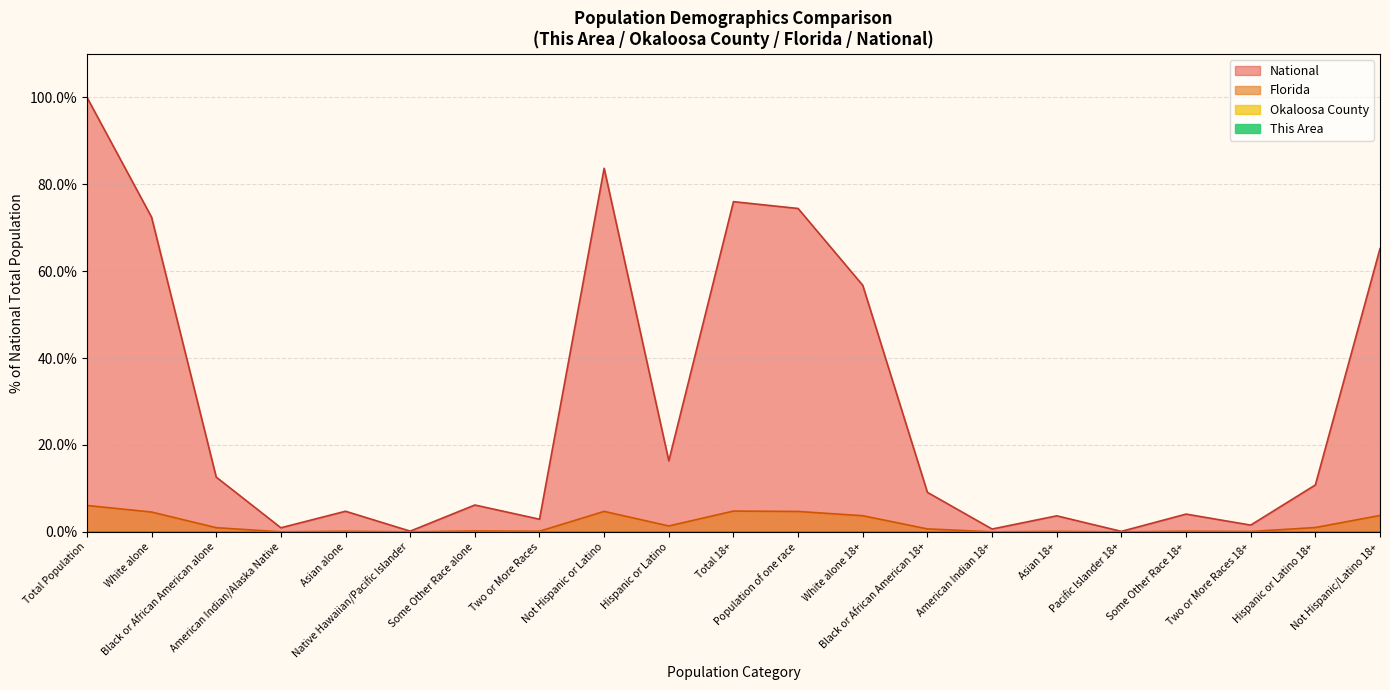

What is the spread (max minus min) of values at Black or African American alone?

12.6